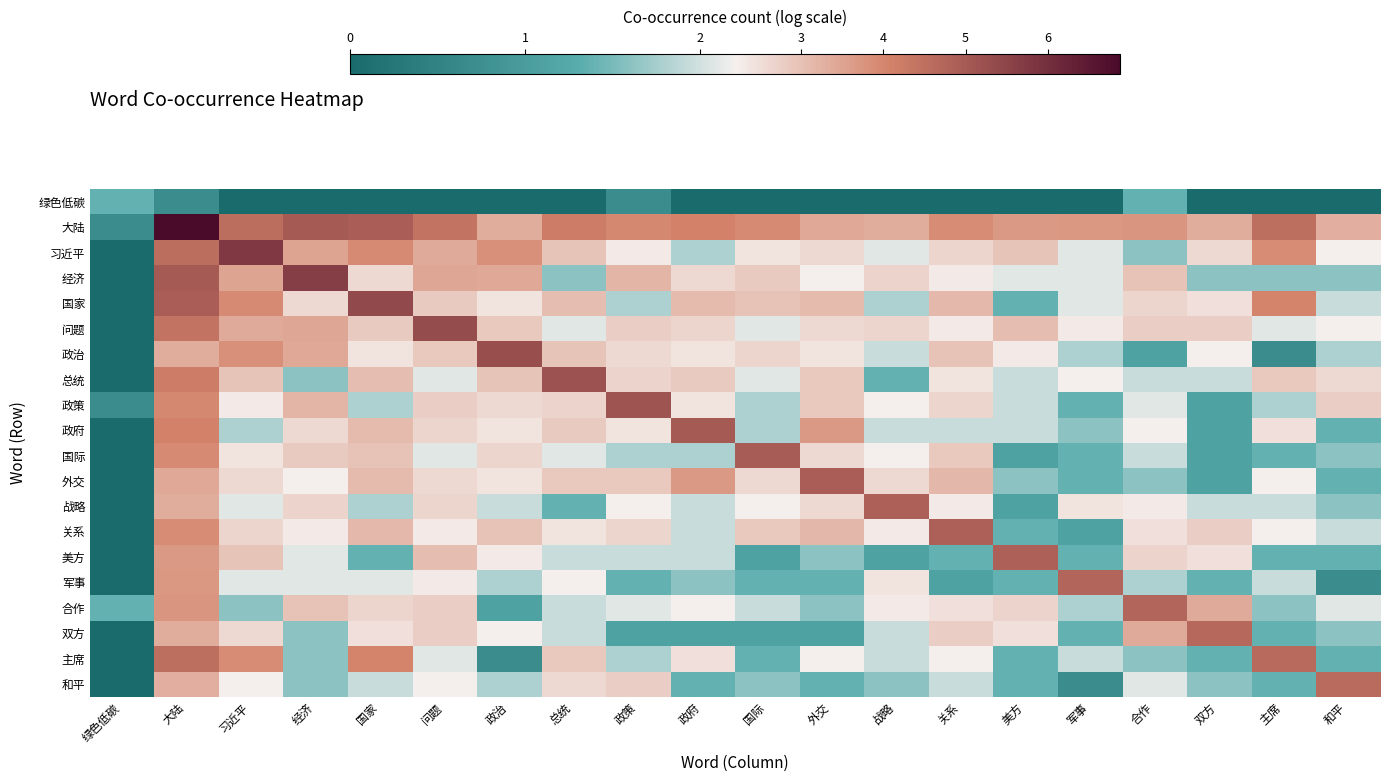

Rank the series by their maximum value, from highest to lowest.

大陆, 习近平, 经济, 国家, 问题, 政治, 总统, 政策, 政府, 国际, 外交, 战略, 关系, 美方, 军事, 合作, 双方, 主席, 和平, 绿色低碳